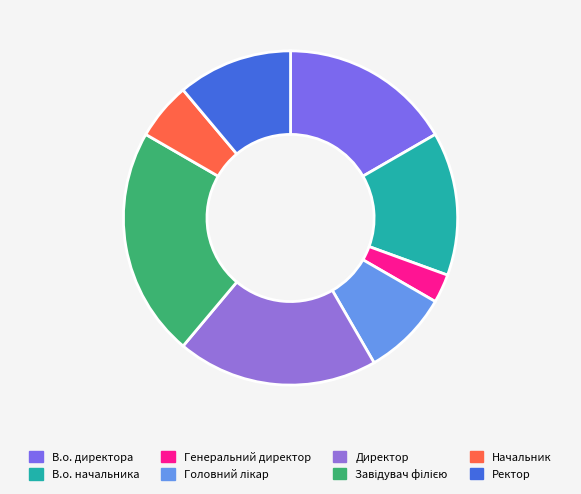

Is there any slice that represents more than half of the pie?

No